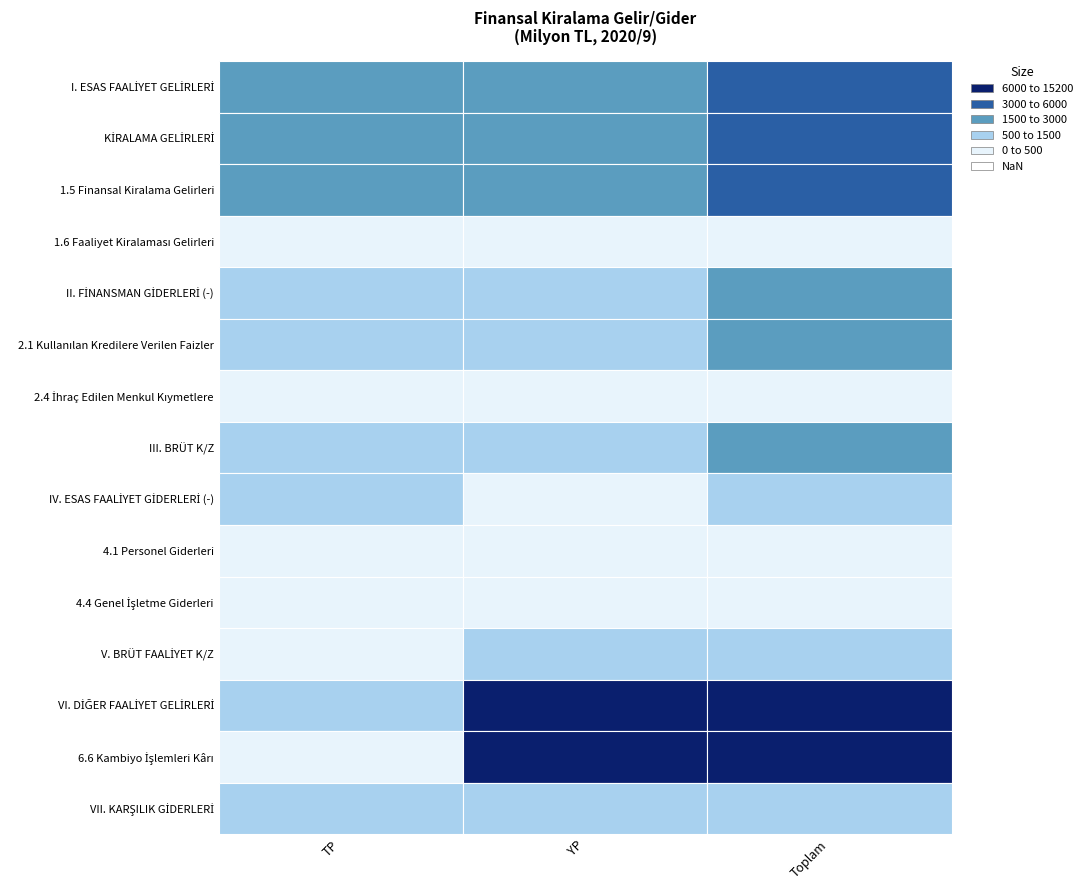

What is the difference between the III. BRÜT K/Z values at 1.5 Finansal Kiralama Gelirleri and KİRALAMA GELİRLERİ?

1068